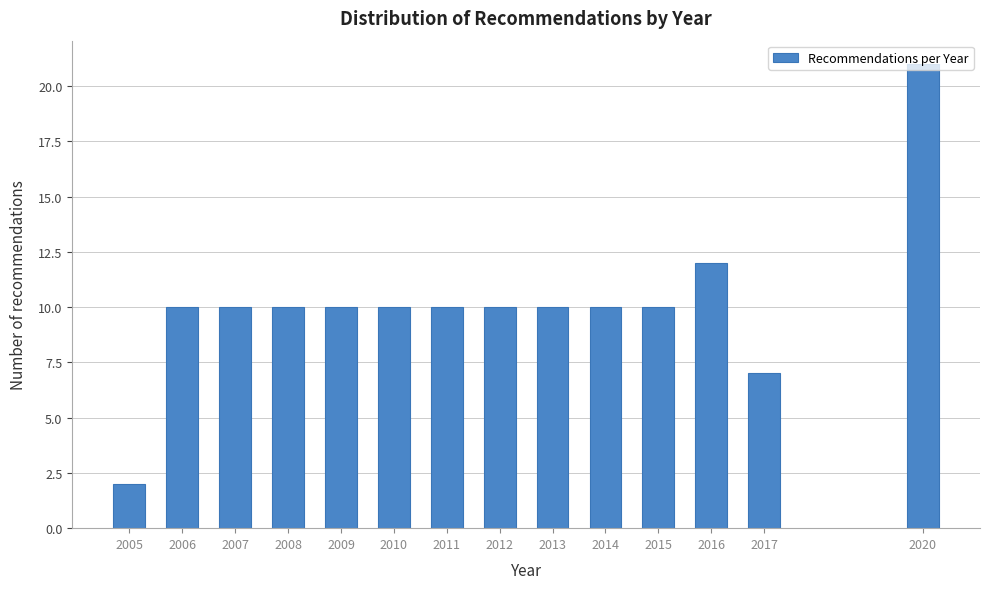

What is the approximate value at 2013, to the nearest 5?

10